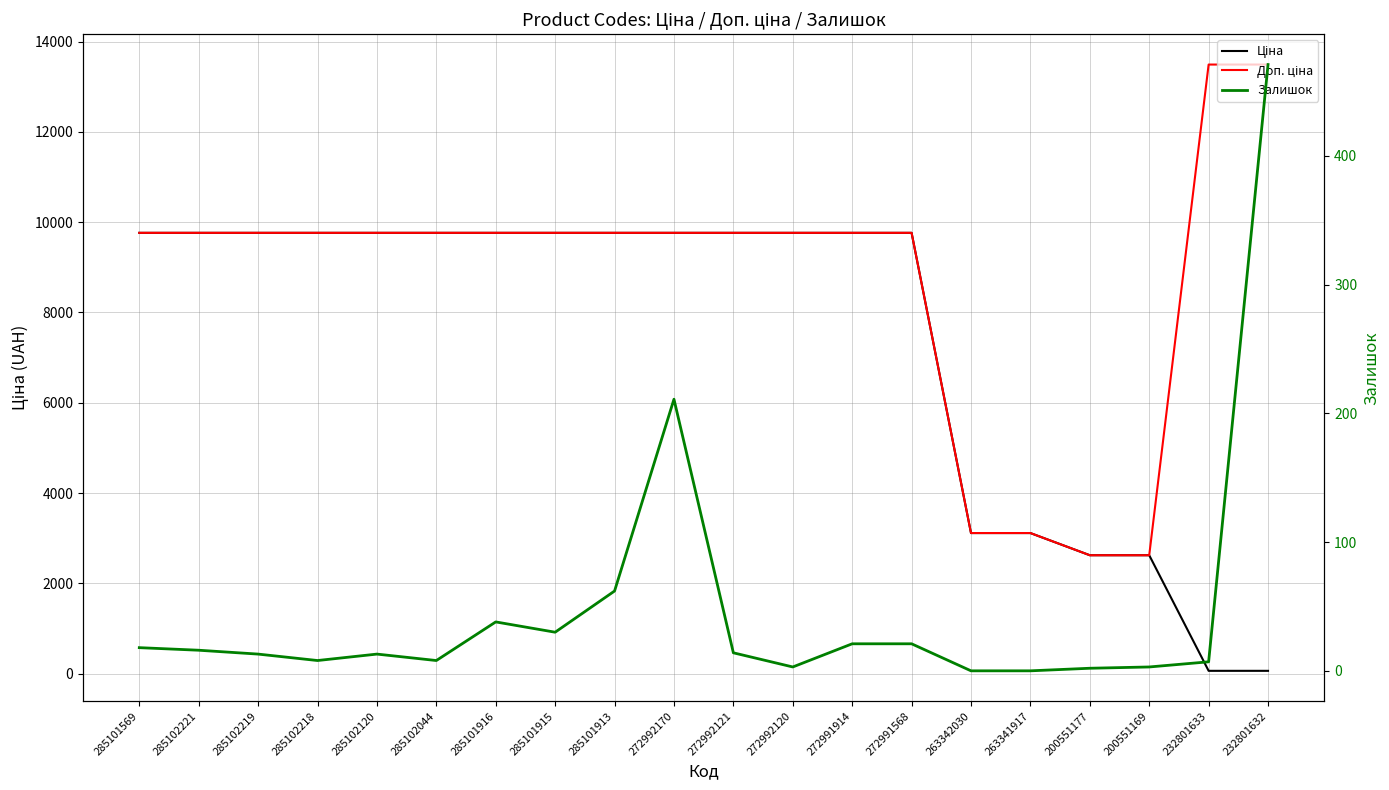

What are all the series names shown in the legend?

Ціна, Доп. ціна, Залишок